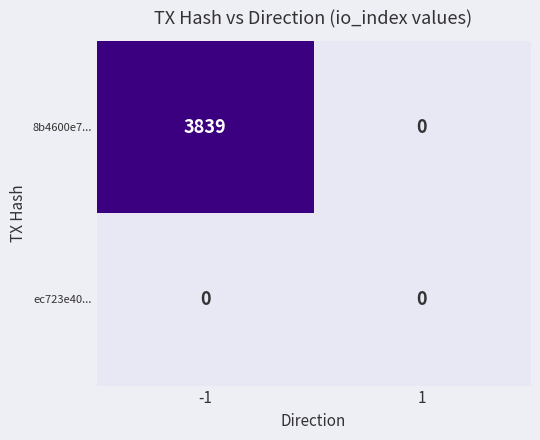

What is the difference between the 8b4600e7... values at -1 and 1?

3839